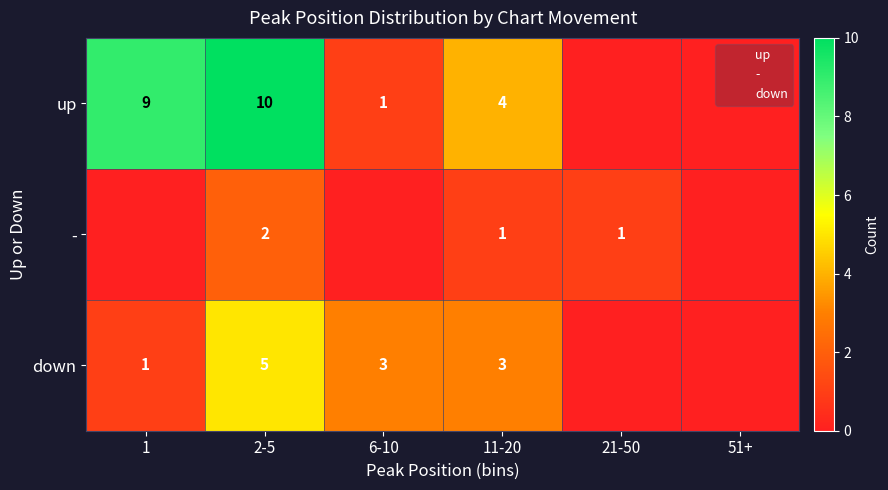

The up series shows 4 at 21-50. True or false?

False